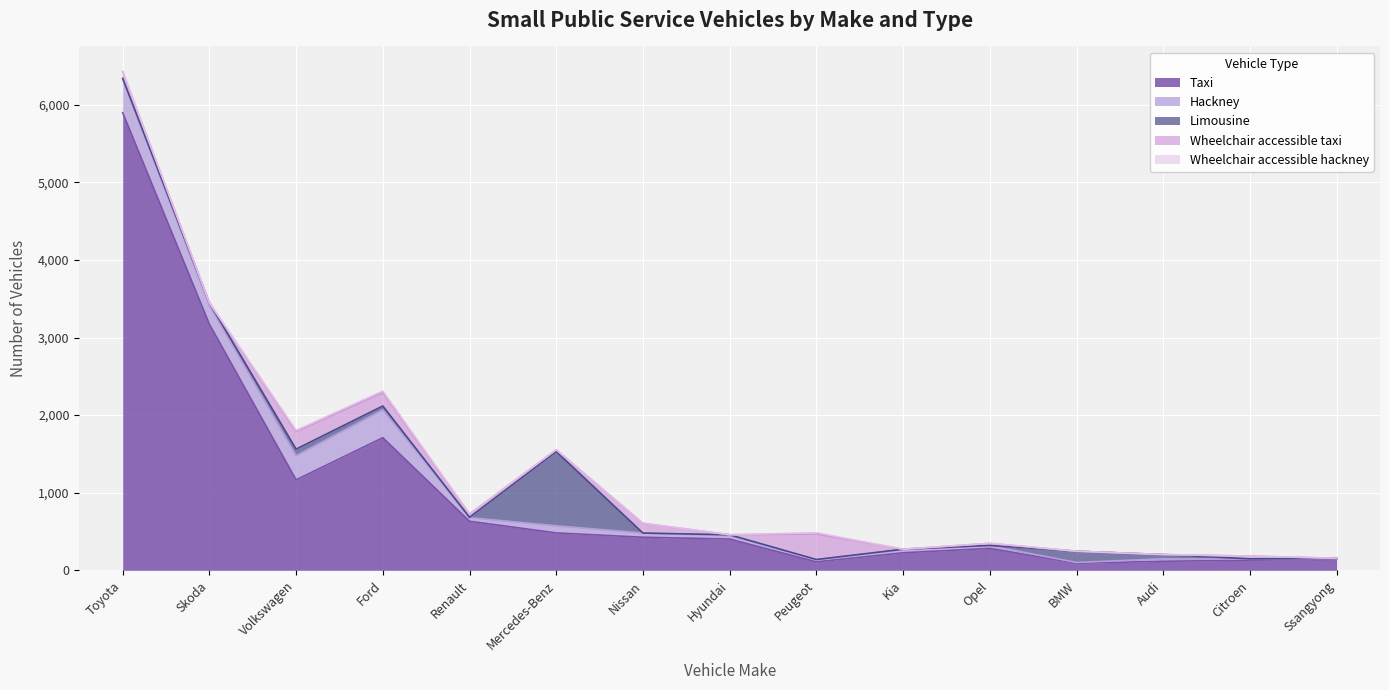

What is the spread (max minus min) of values at BMW?

145